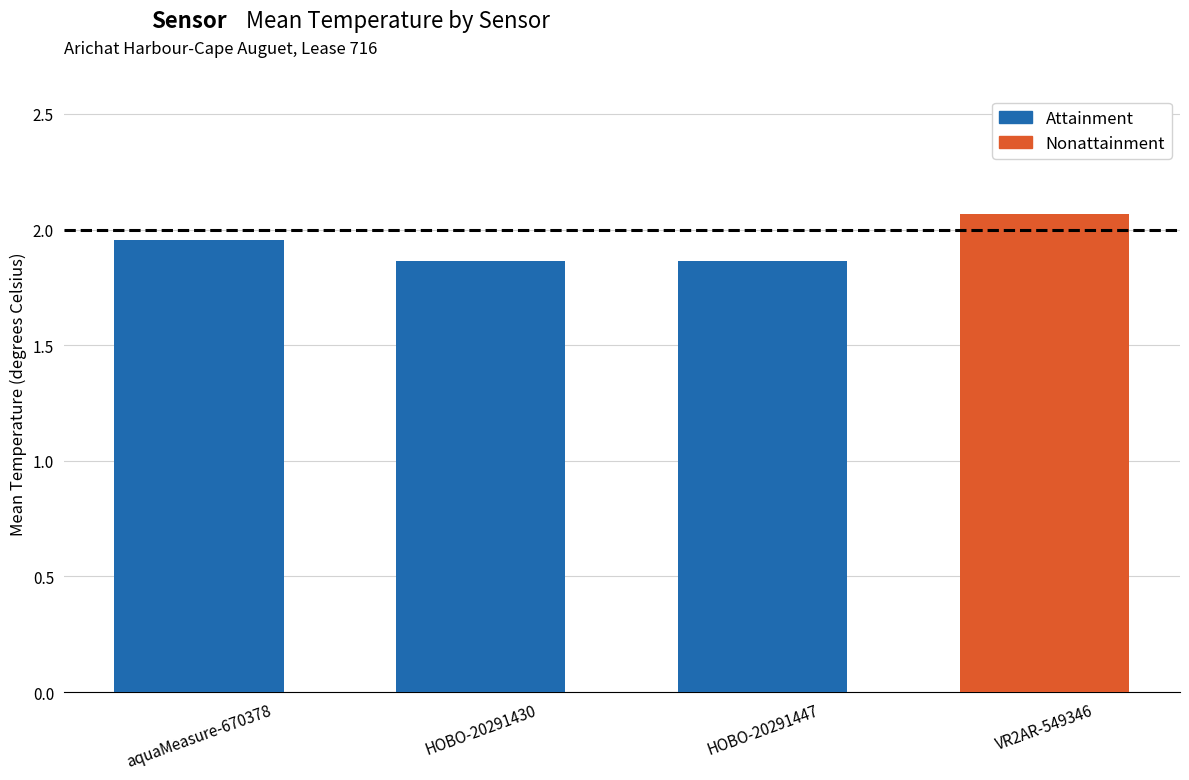

What is the difference between the maximum and minimum values?

0.2